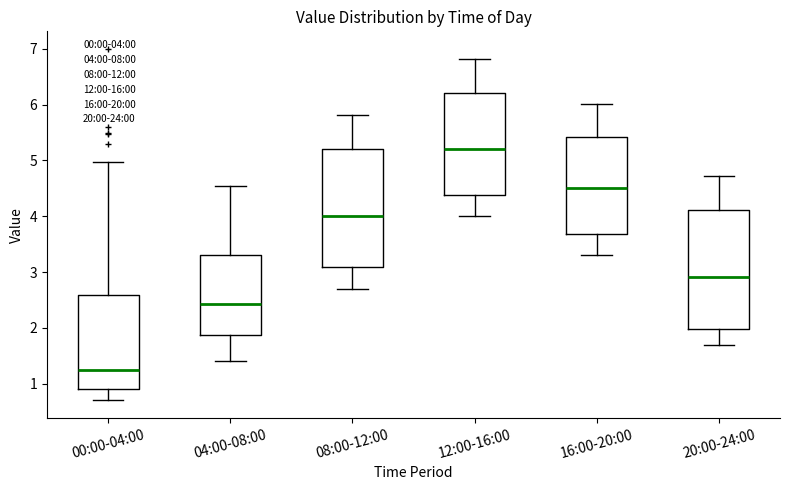

Reading left to right, transcribe this box plot: for each box, give where its median line is, the range the box spans, and where its two whiskers end, as read against the y-axis. The values are not printed on the chart, so give them approximately, as read against the axis.

00:00-04:00: median 1.3, box 0.9 to 2.6, whiskers 0.7 to 5.0
04:00-08:00: median 2.4, box 1.9 to 3.3, whiskers 1.4 to 4.6
08:00-12:00: median 4.0, box 3.1 to 5.2, whiskers 2.7 to 5.8
12:00-16:00: median 5.2, box 4.4 to 6.2, whiskers 4.0 to 6.8
16:00-20:00: median 4.5, box 3.7 to 5.4, whiskers 3.3 to 6.0
20:00-24:00: median 2.9, box 2.0 to 4.1, whiskers 1.7 to 4.7